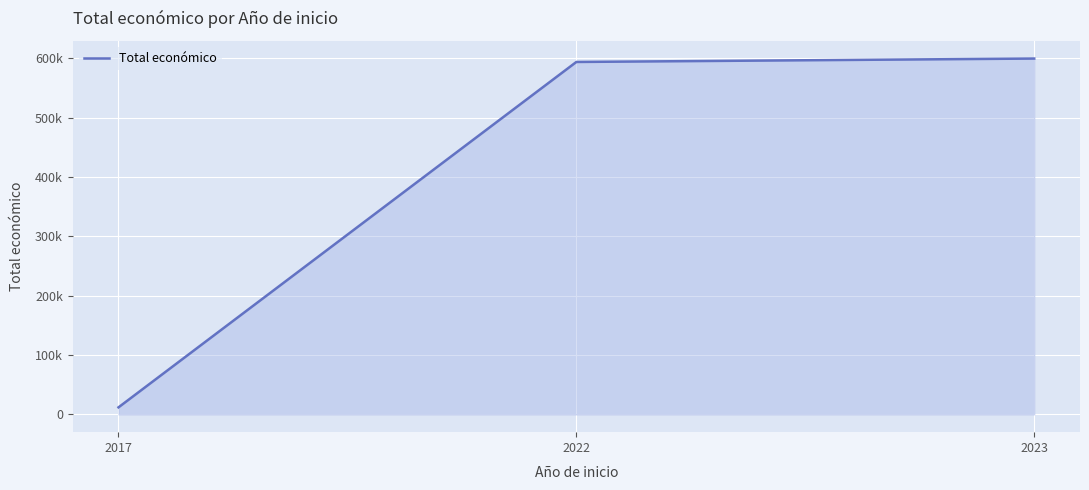

Does the chart display data point markers on the line(s)?

No